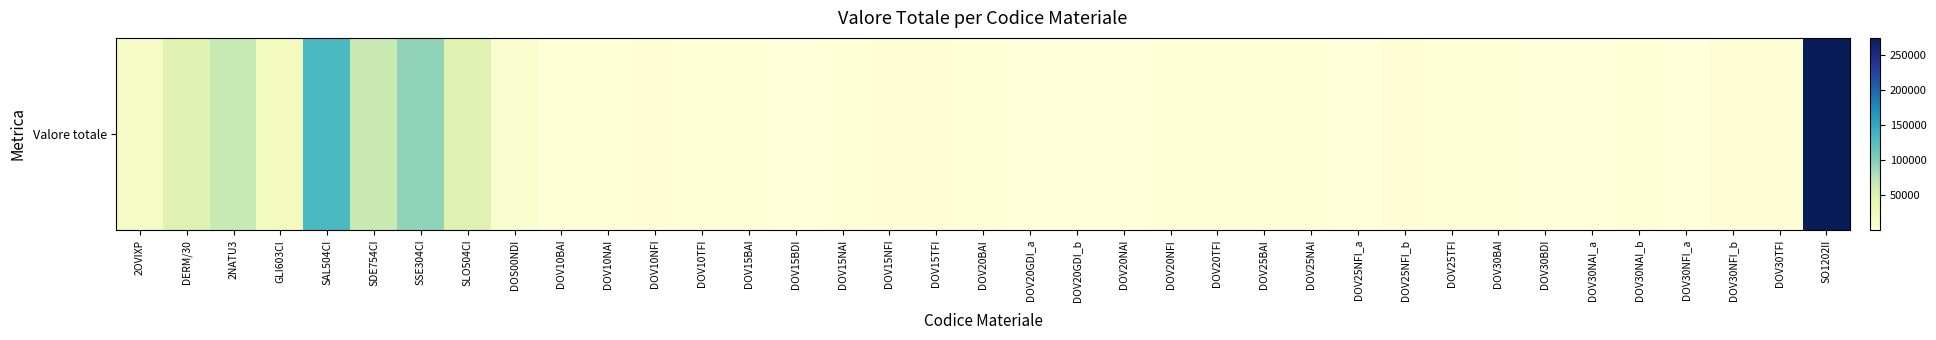

Which has a higher value, DOV15NAI or DOV25NFI_b?

DOV25NFI_b